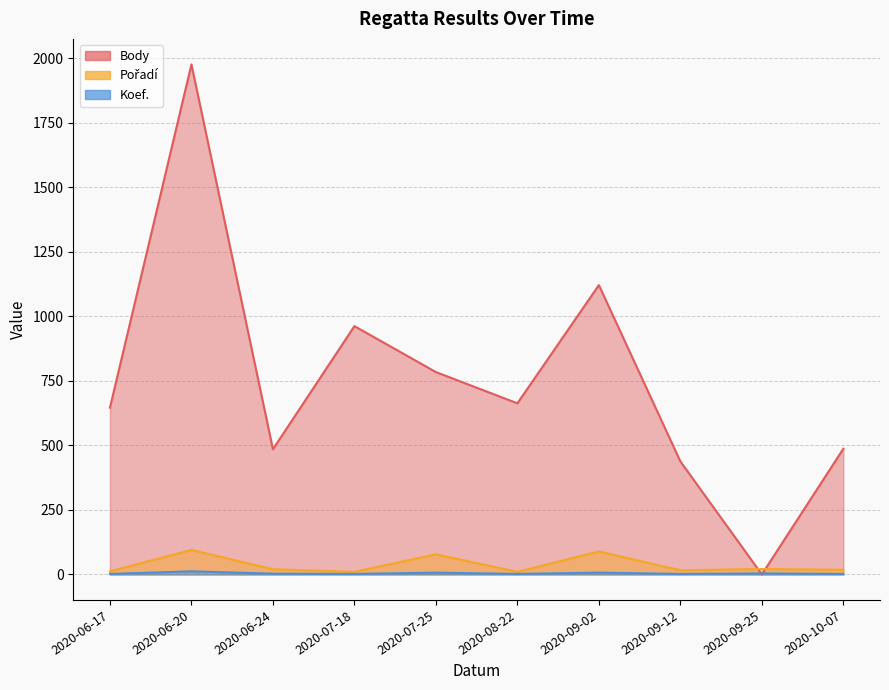

At which label is Koef. closest to 7?

2020-07-25